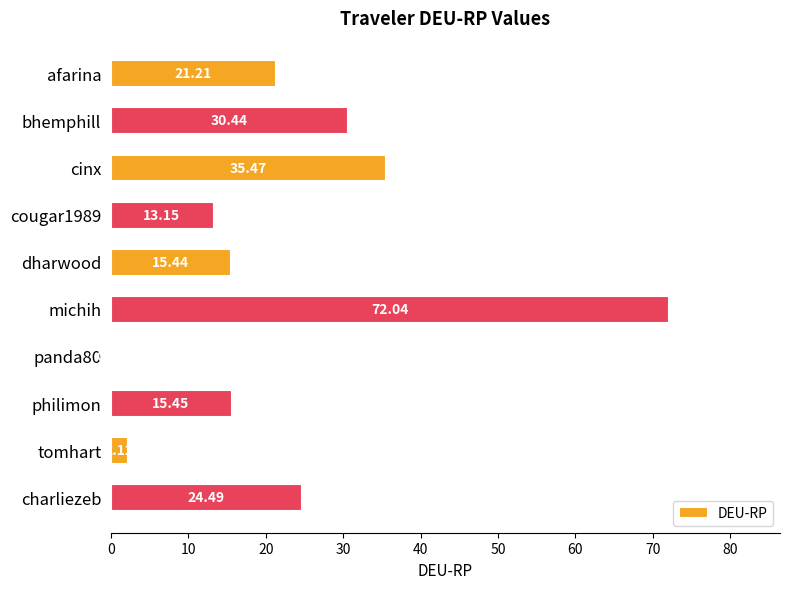

Are the bars horizontal?

Yes